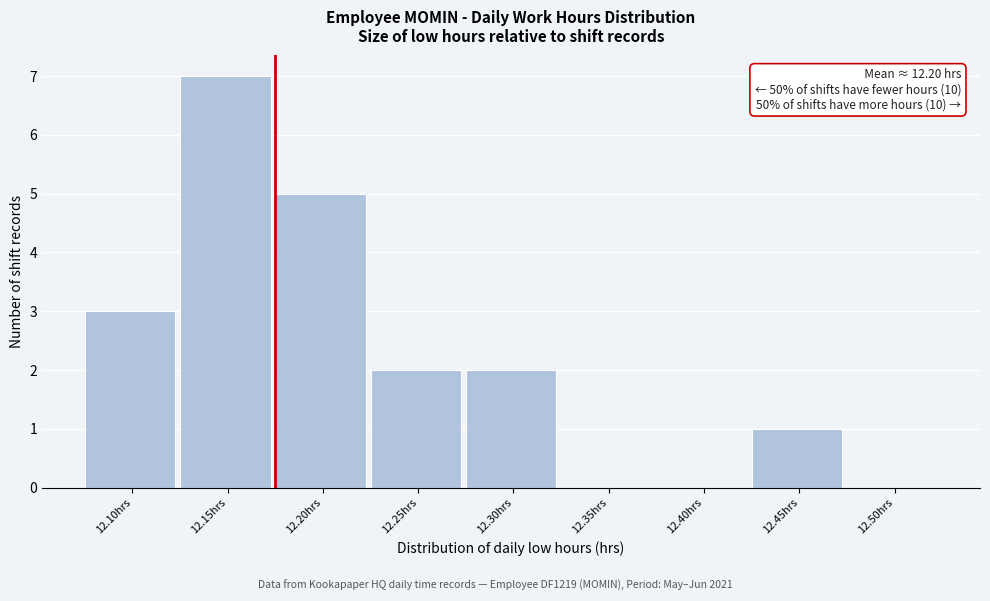

Reading left to right, extract all data points from this chart.

12.10hrs=3	12.15hrs=7	12.20hrs=5	12.25hrs=2	12.30hrs=2	12.35hrs=0	12.40hrs=0	12.45hrs=1	12.50hrs=0